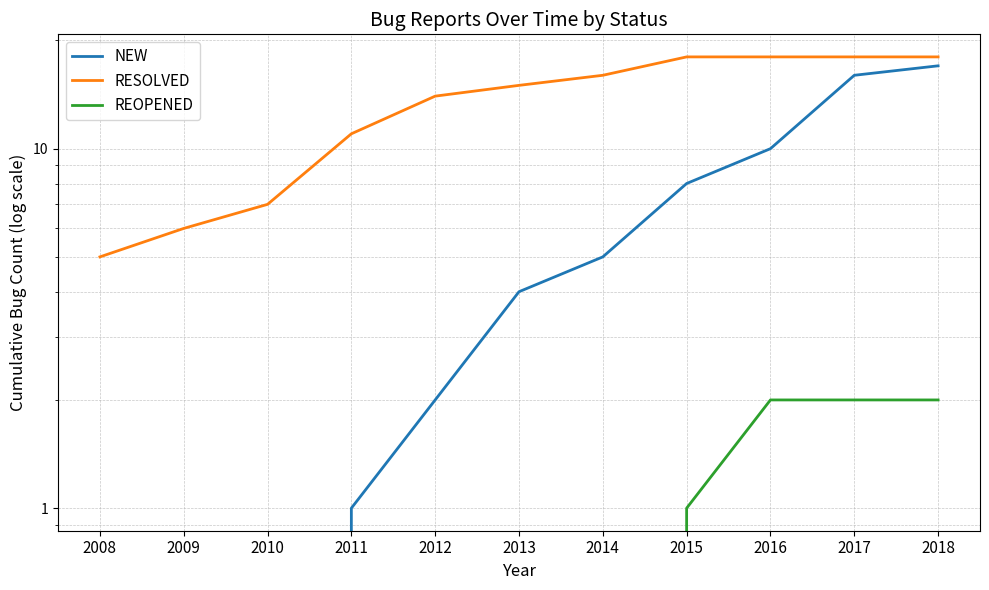

What is the value of the RESOLVED point at the 11th from the left?

18